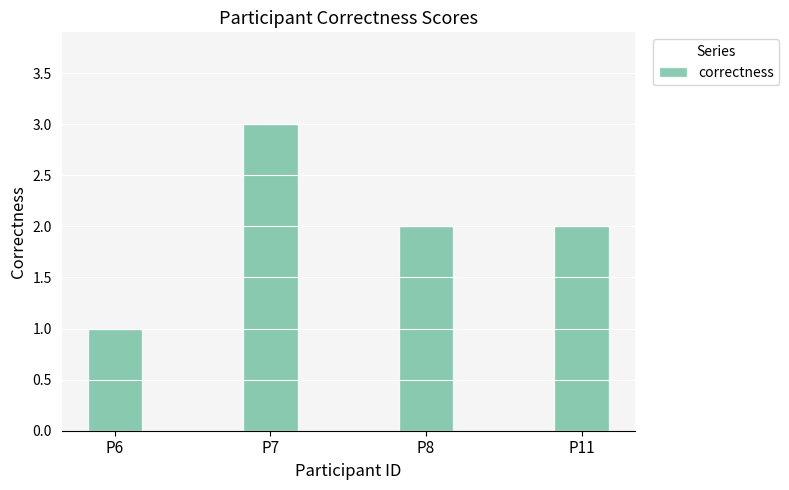

Count the number of categories in the chart.

4